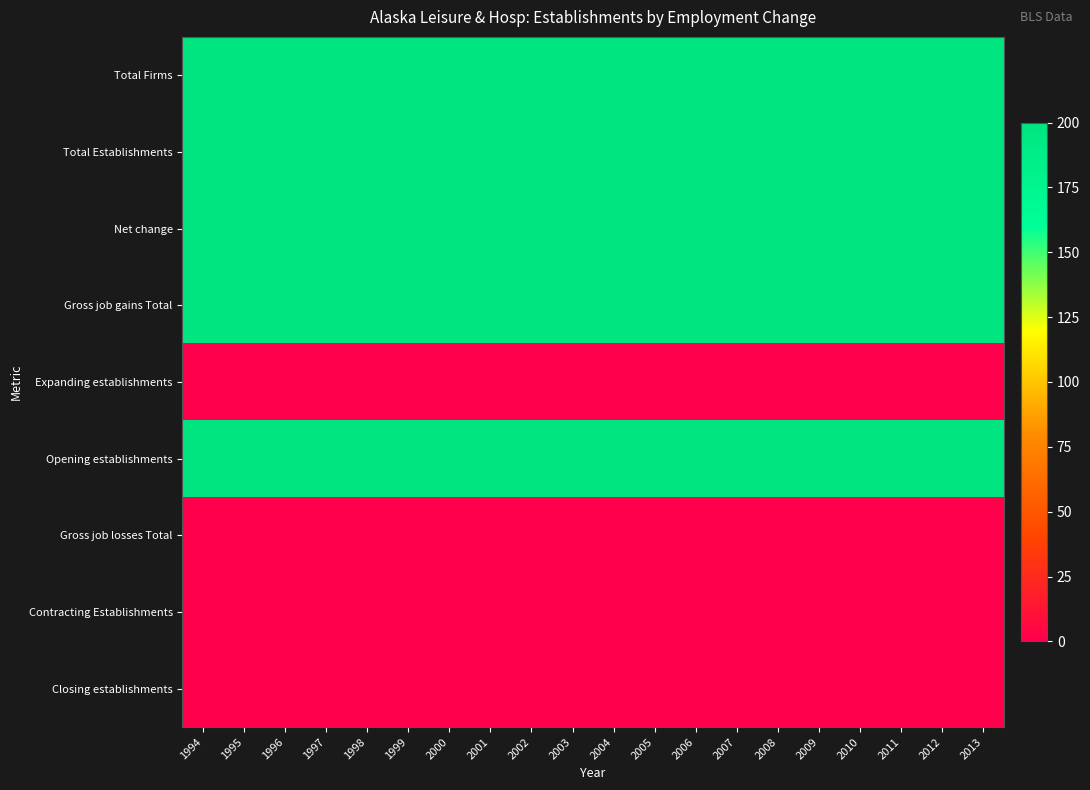

Between 2003 and 2010, which is larger?

2003